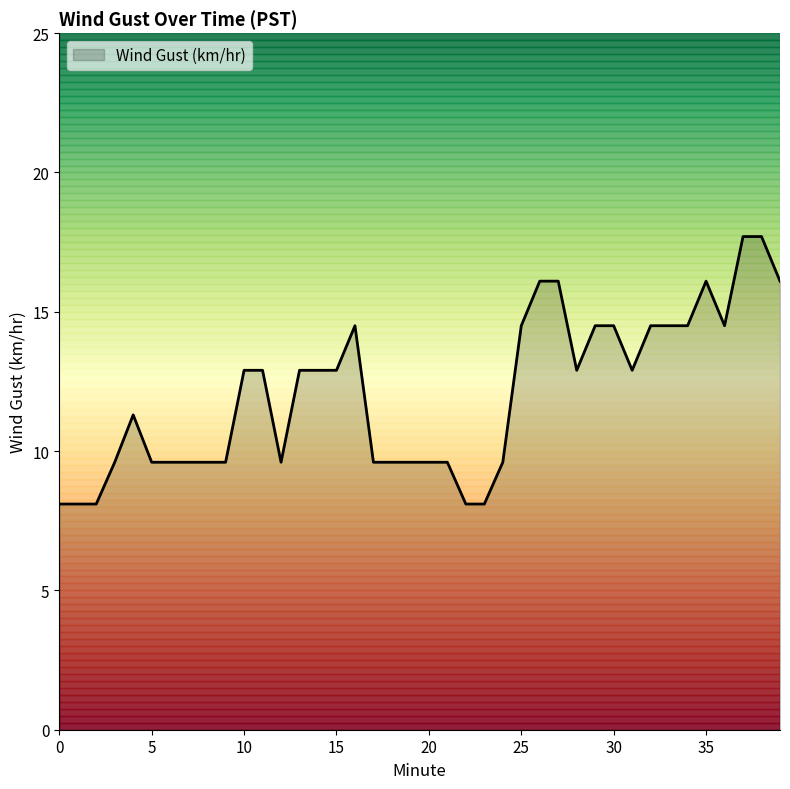

What is the average value?

12.1